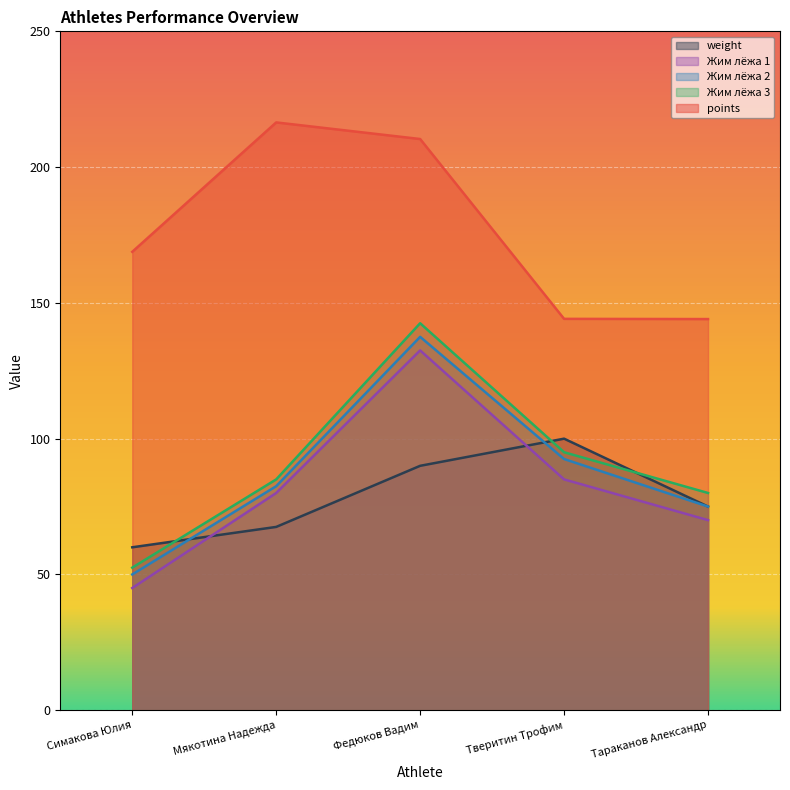

At which category is the sum across all series the highest?

Федюков Вадим